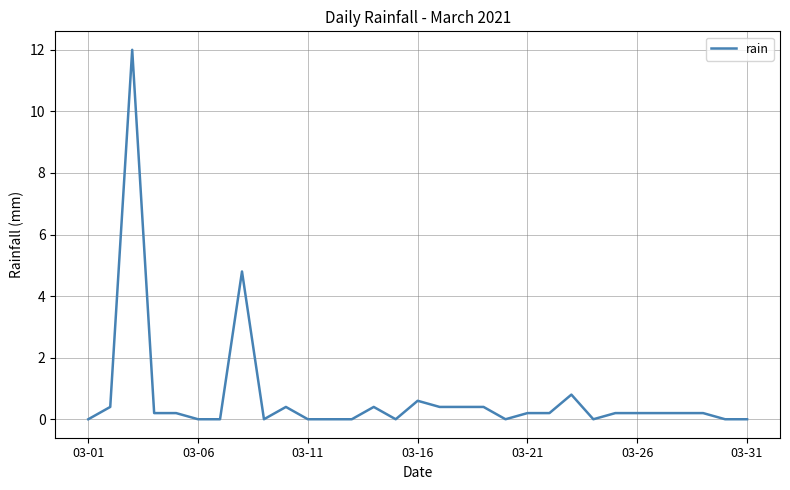

What is the maximum value shown in the chart?

12.0